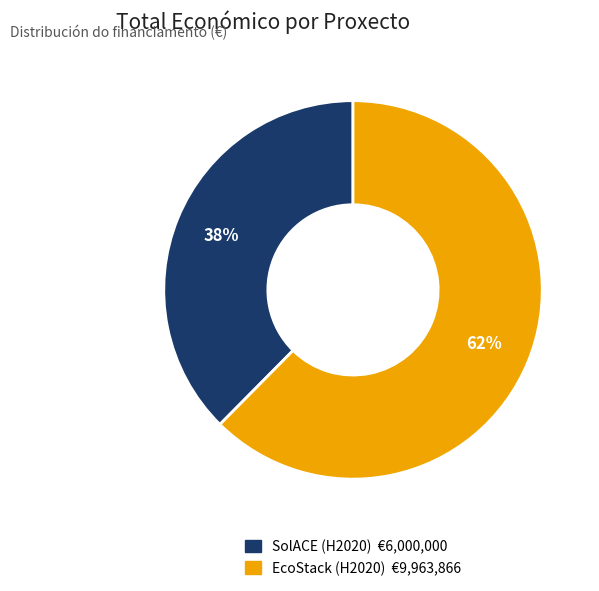

Is it true that SolACE (H2020) is 38% of the pie?

True